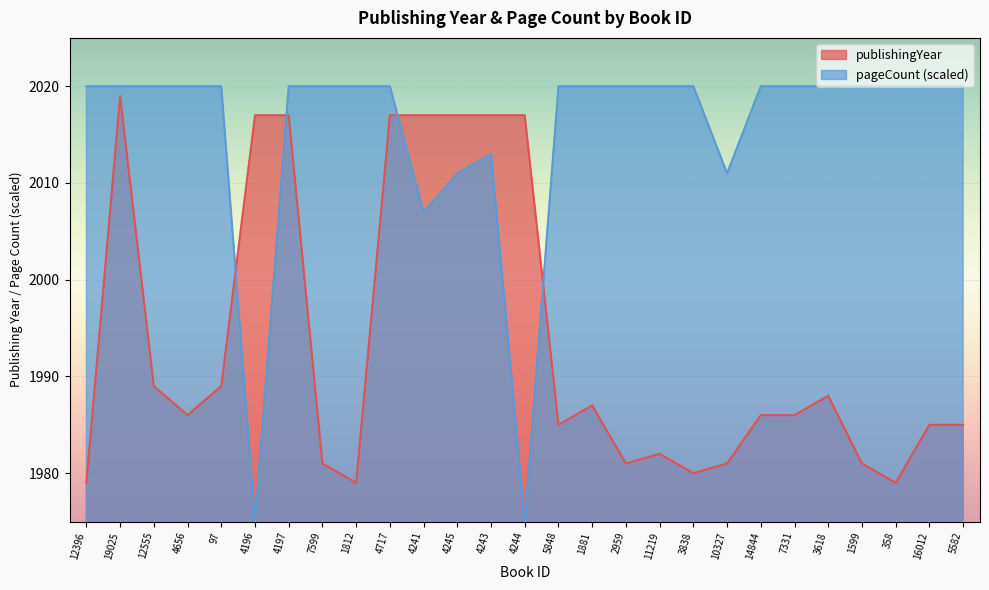

How many categories are shown in the chart?

27